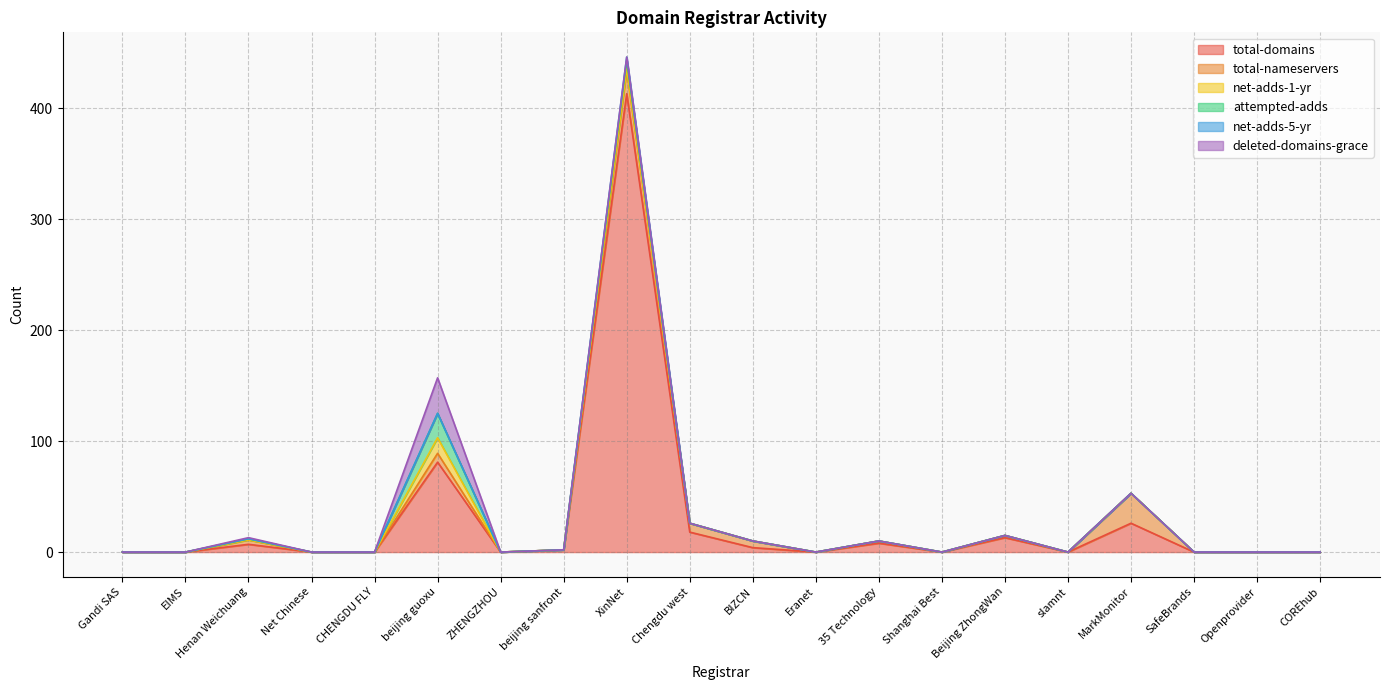

At which category does deleted-domains-grace reach its first local peak?

Henan Weichuang